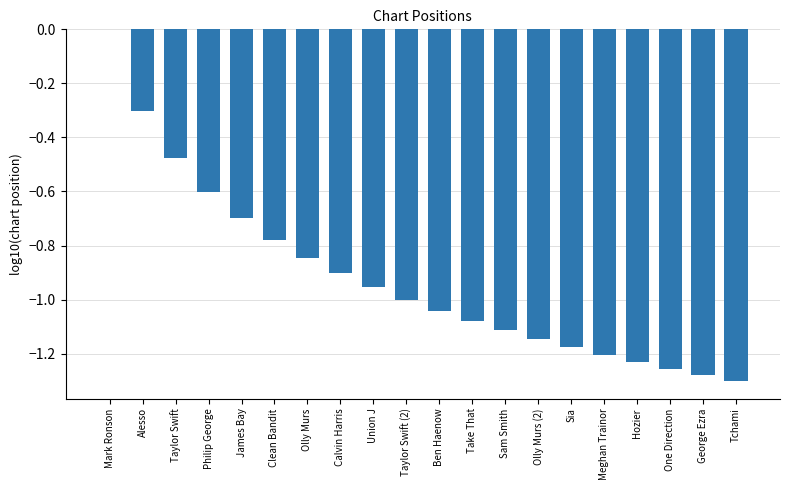

What is the approximate value at Philip George?

-0.6